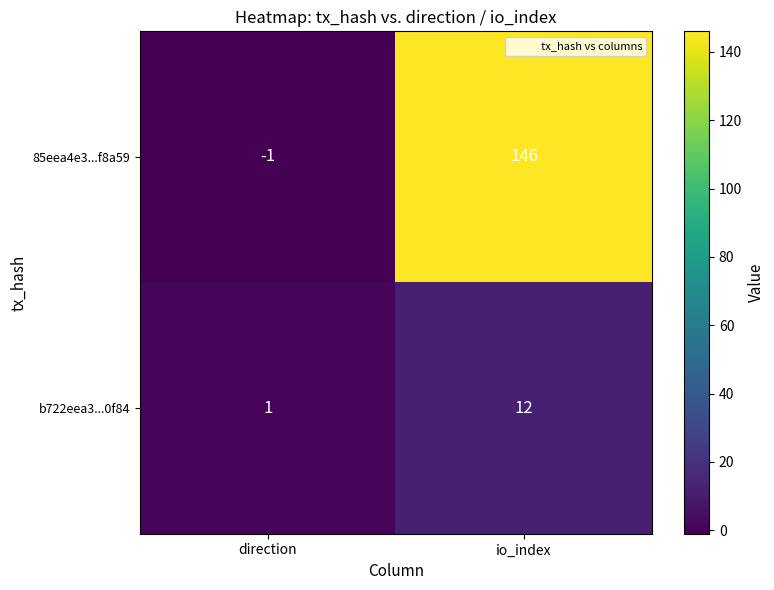

The b722eea3...0f84 series shows 1 at direction. True or false?

True